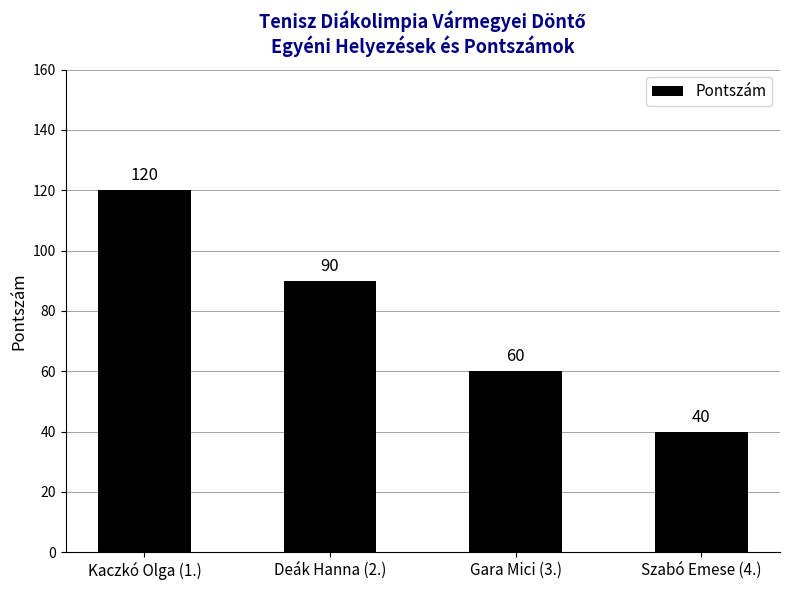

Rank the categories by value from lowest to highest.

Szabó Emese (4.), Gara Mici (3.), Deák Hanna (2.), Kaczkó Olga (1.)